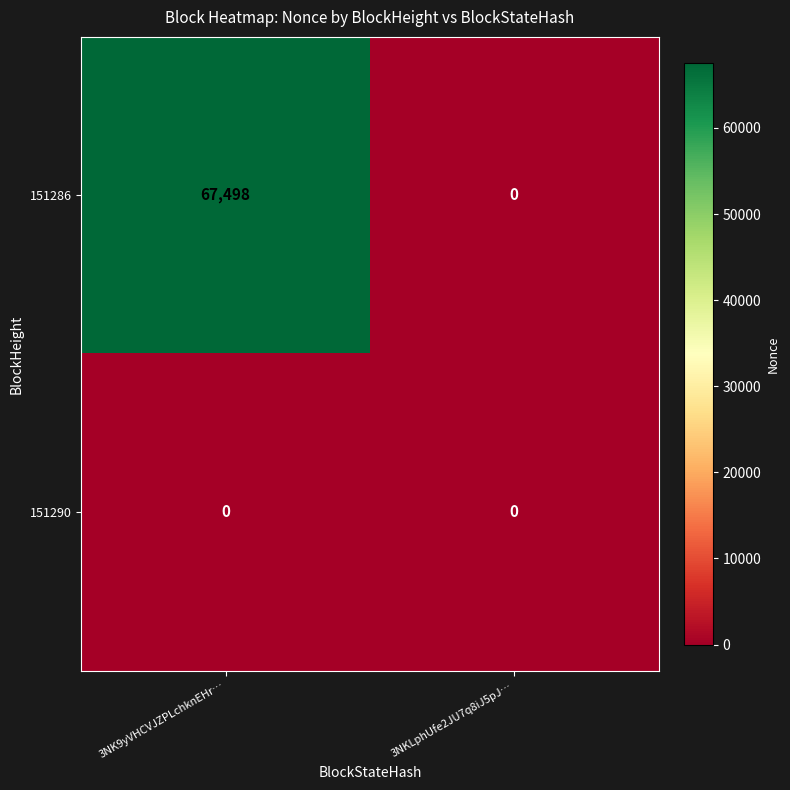

What is the average value of the 151286 series?

33749